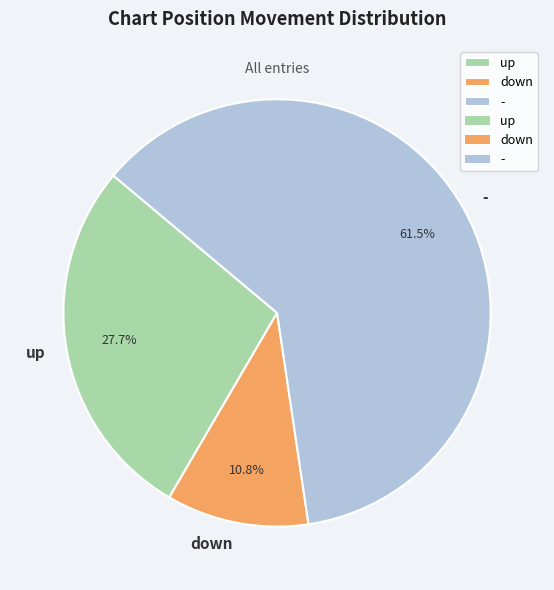

True or false: down accounts for 11% of the total.

True